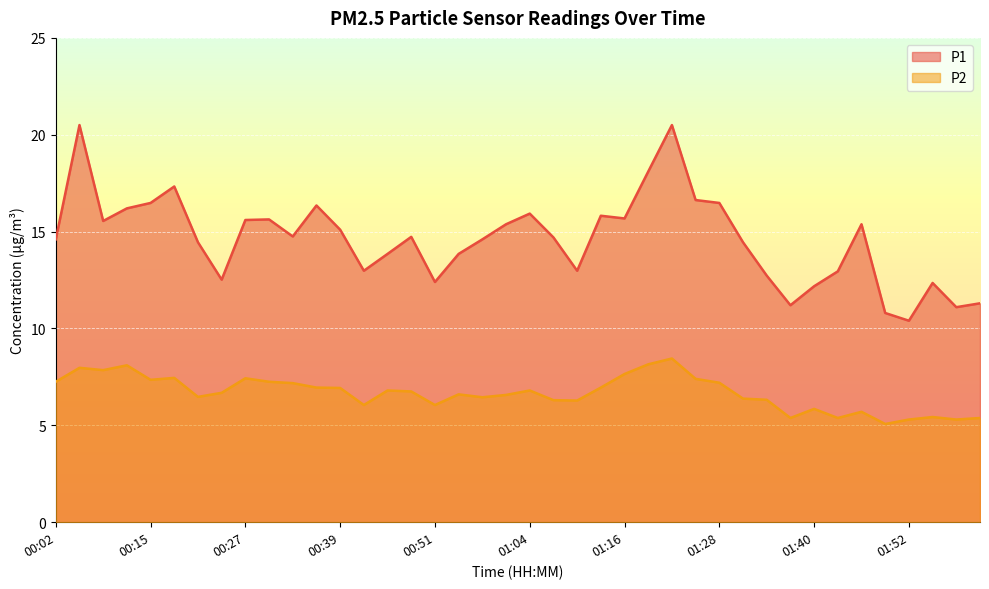

Which has a higher value, 00:51 or 01:40?

00:51